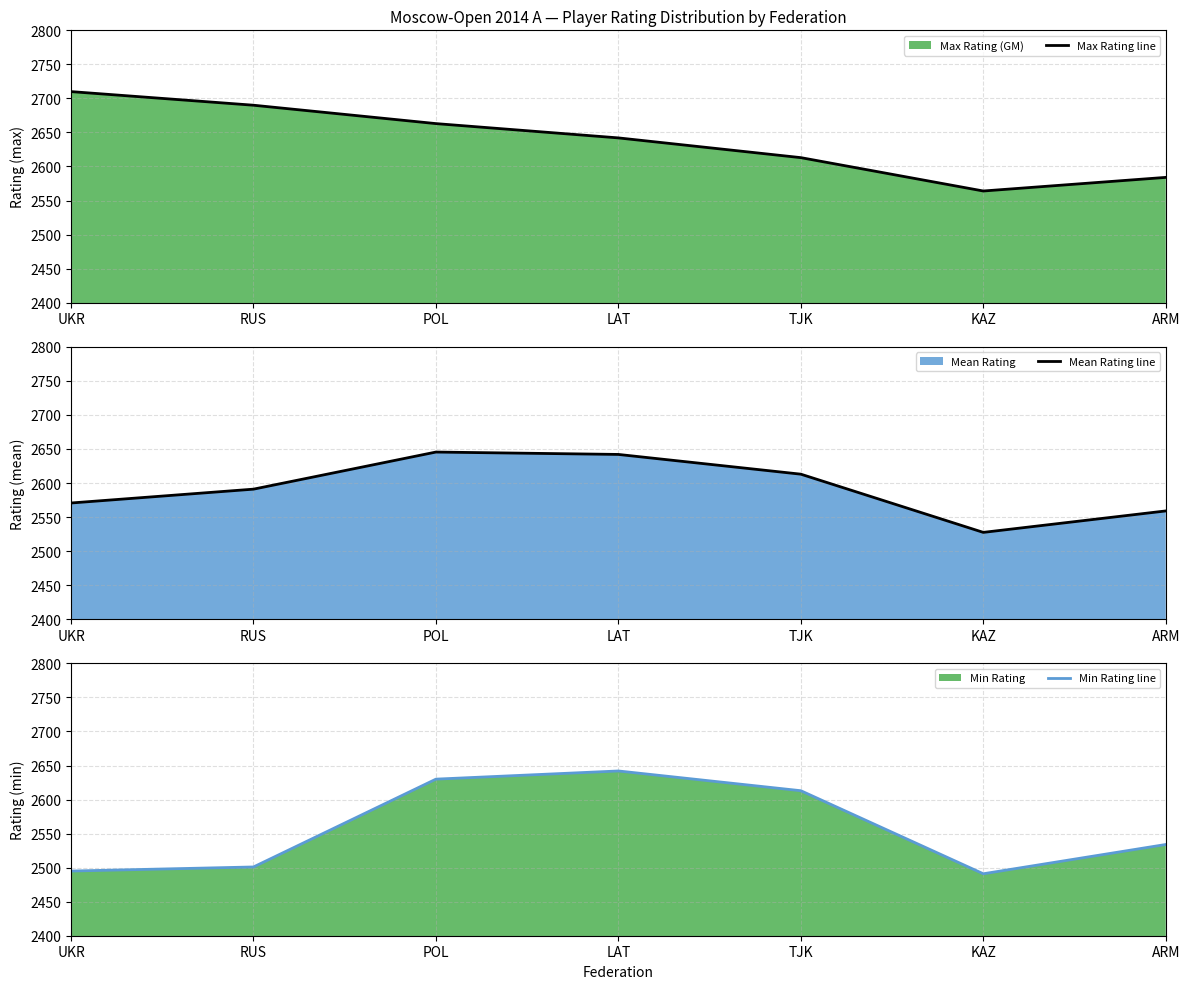

Reading left to right, what are all the values shown in this chart?

Max Rating line: UKR=2710.0	RUS=2690.0	POL=2663.0	LAT=2642.0	TJK=2613.0	KAZ=2564.0	ARM=2584.0
Mean Rating line: UKR=2570.7	RUS=2591.0	POL=2645.5	LAT=2642.0	TJK=2613.0	KAZ=2527.5	ARM=2559.0
Min Rating line: UKR=2495.0	RUS=2501.0	POL=2630.0	LAT=2642.0	TJK=2613.0	KAZ=2491.0	ARM=2534.0